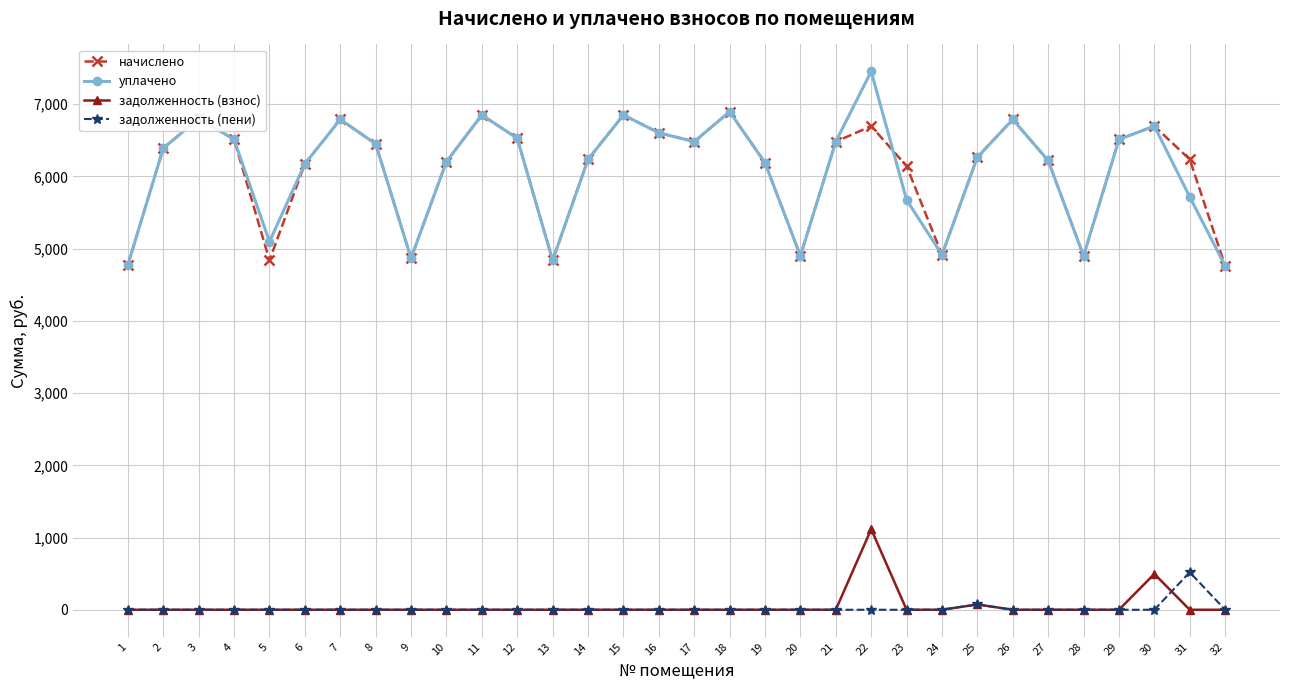

What is the minimum value for уплачено?

4761.6